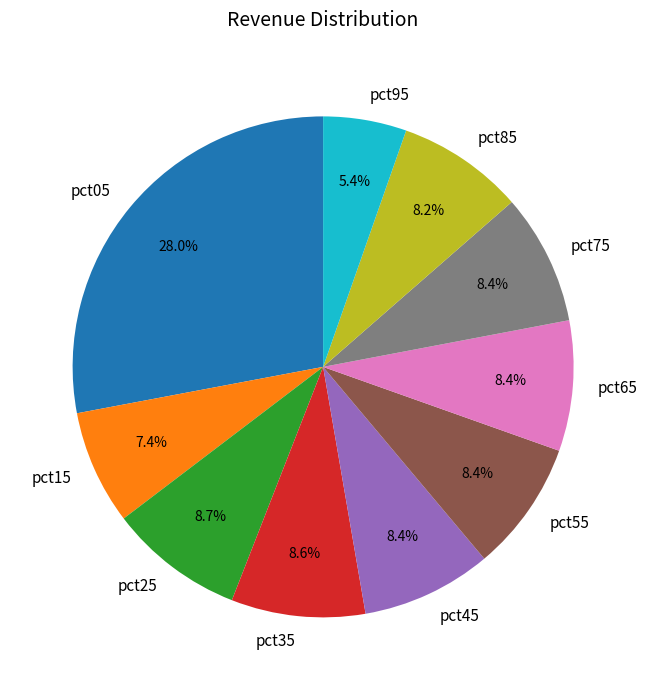

What percentage is NOT represented by pct25?

91.3%